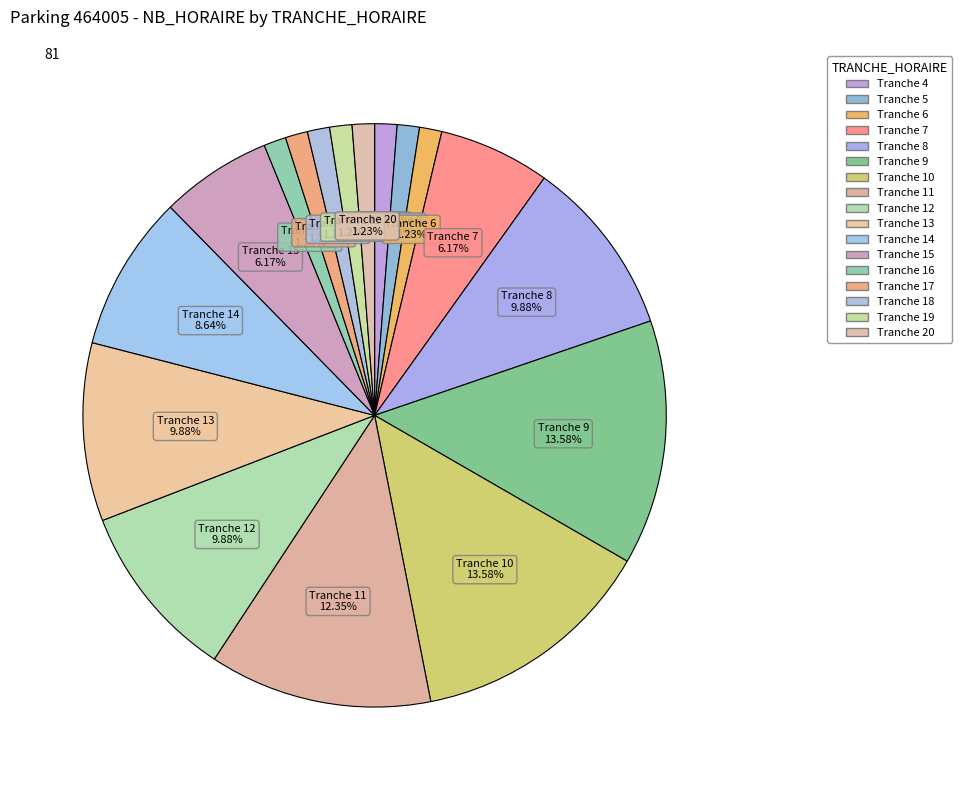

Count the number of slices in the pie.

17